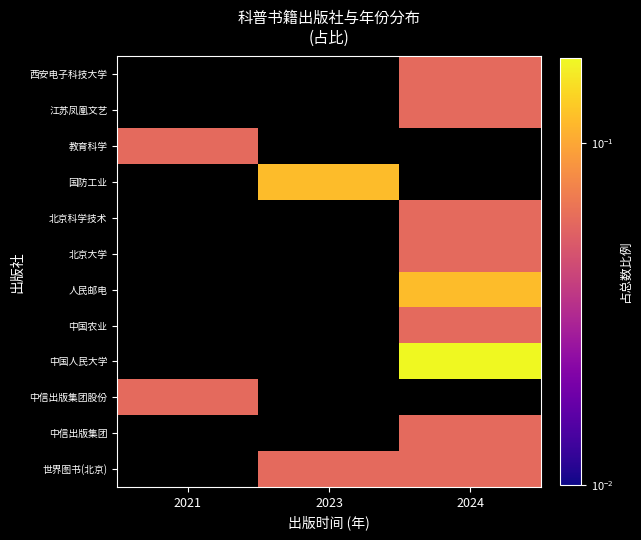

At which category does the chart reach its peak across all series?

2024